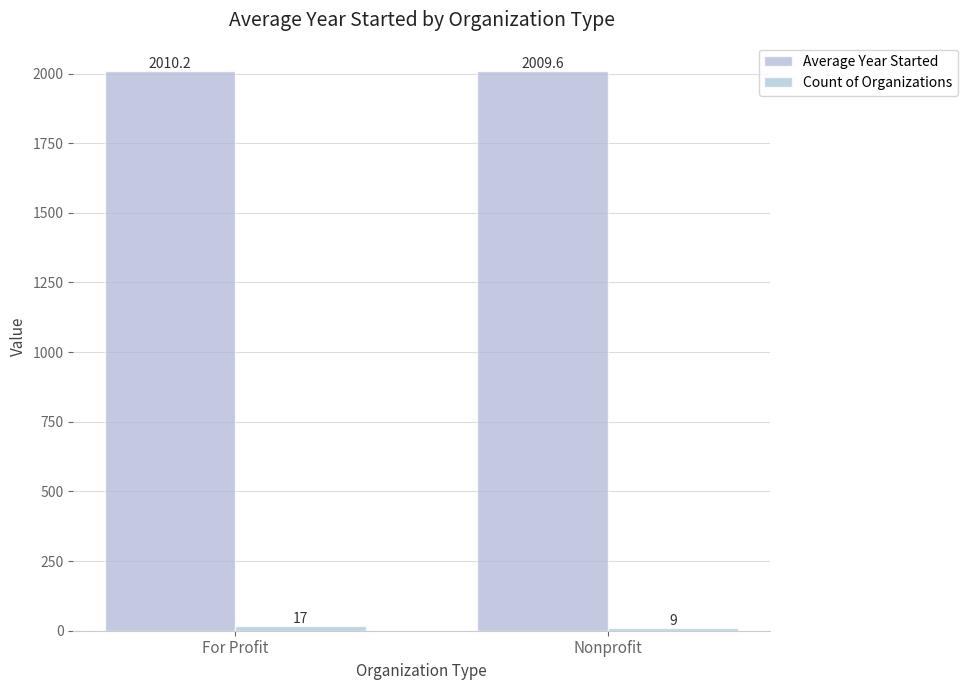

What is the label of the 2nd bar from the right?

For Profit